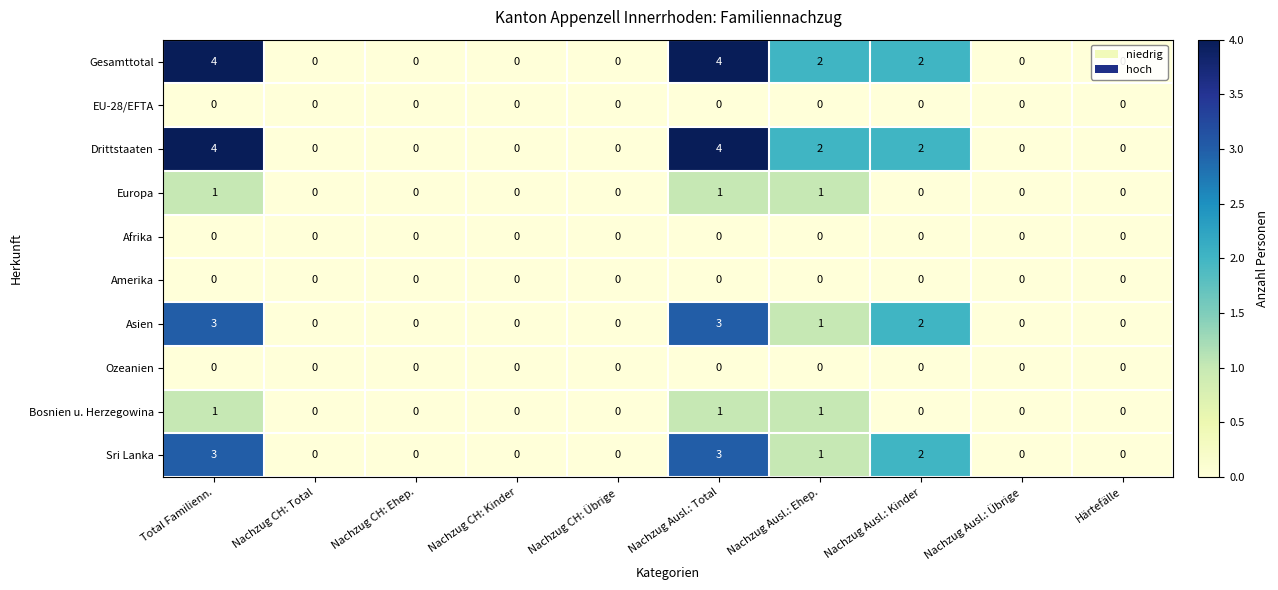

Is it true that Drittstaaten equals 1 at Nachzug Ausl.: Kinder?

False